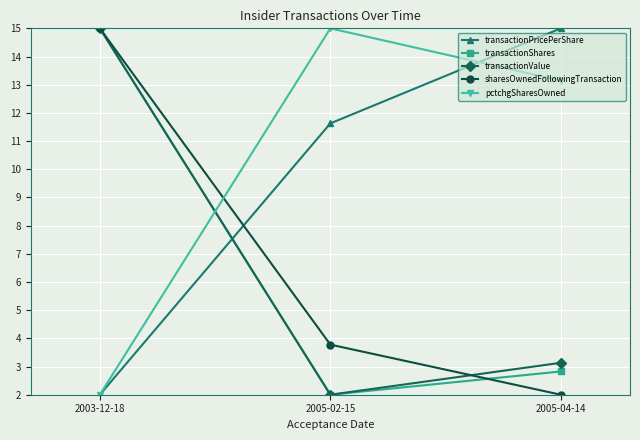

List the labels in order of transactionPricePerShare value, smallest first.

2003-12-18, 2005-02-15, 2005-04-14